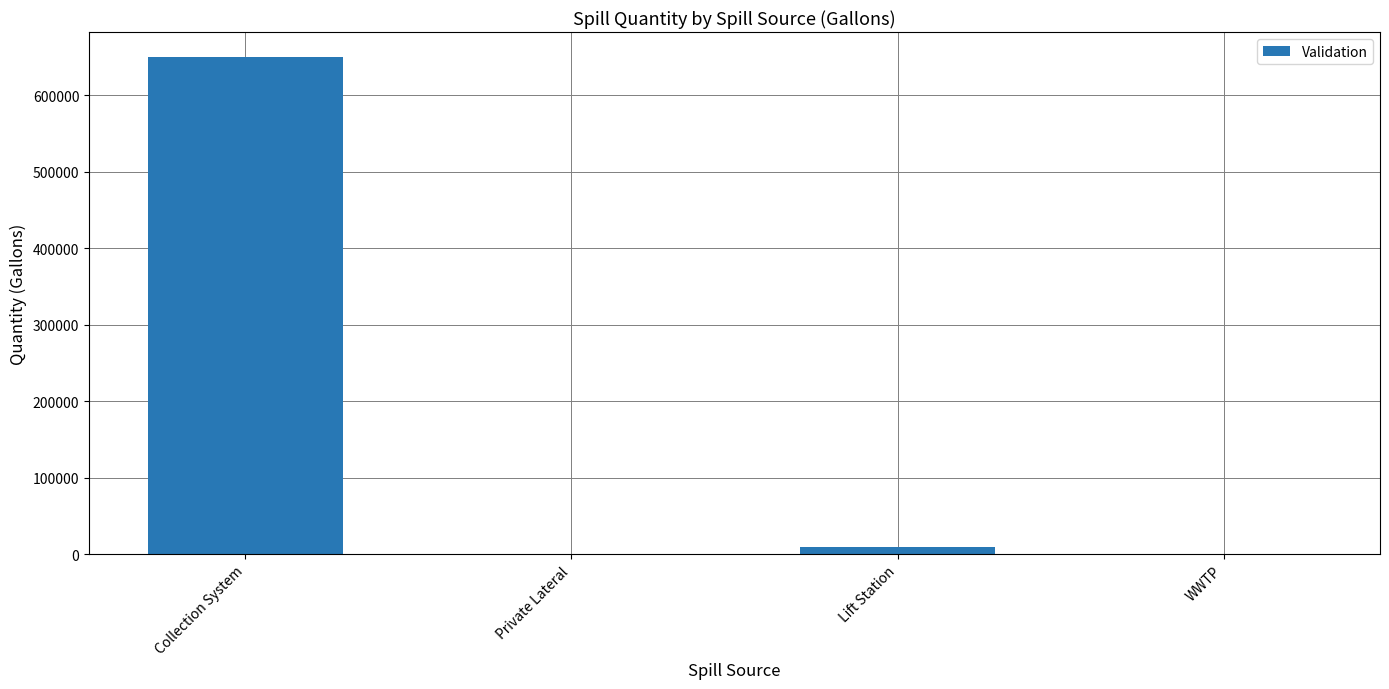

The value at Collection System is 650410. True or false?

True